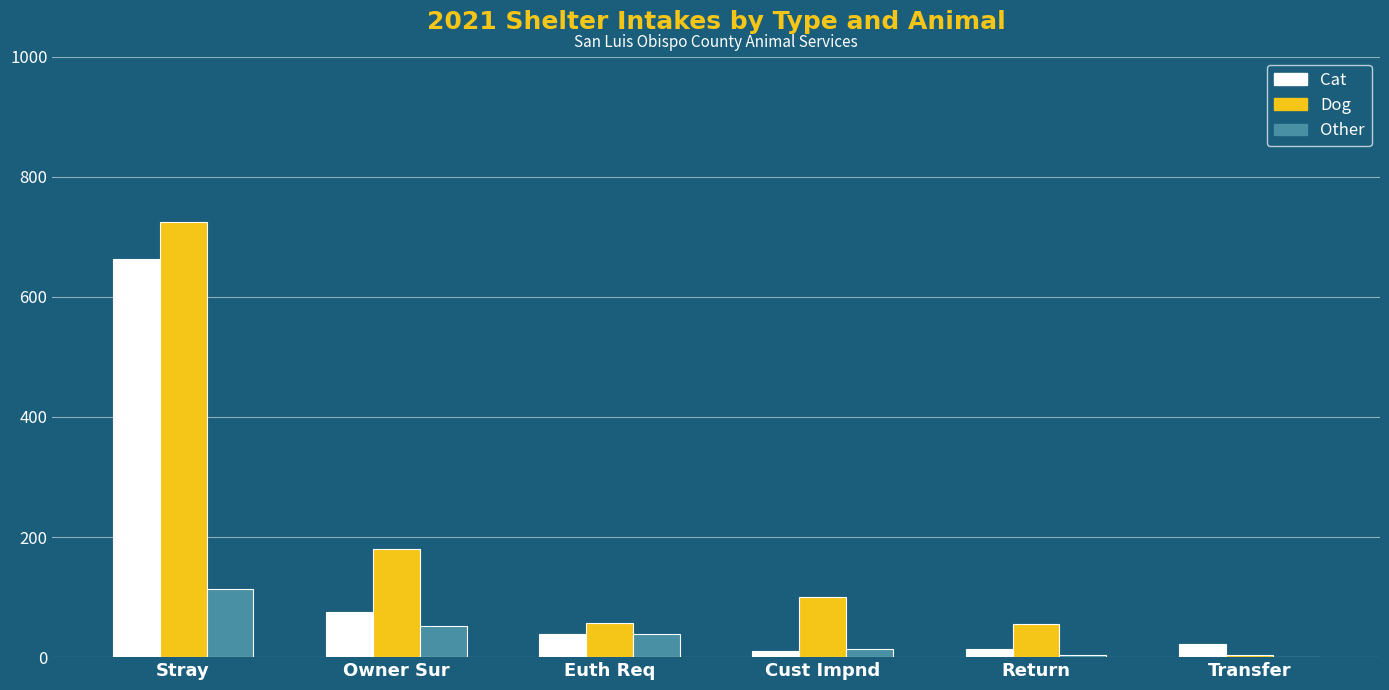

What is the sum of all Dog values?

1121